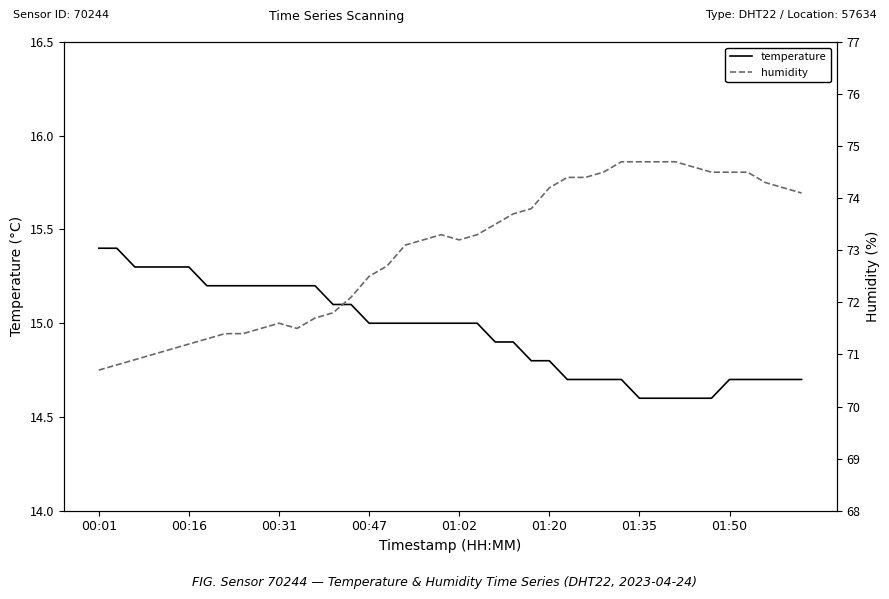

How many values in the temperature series exceed 15?

15